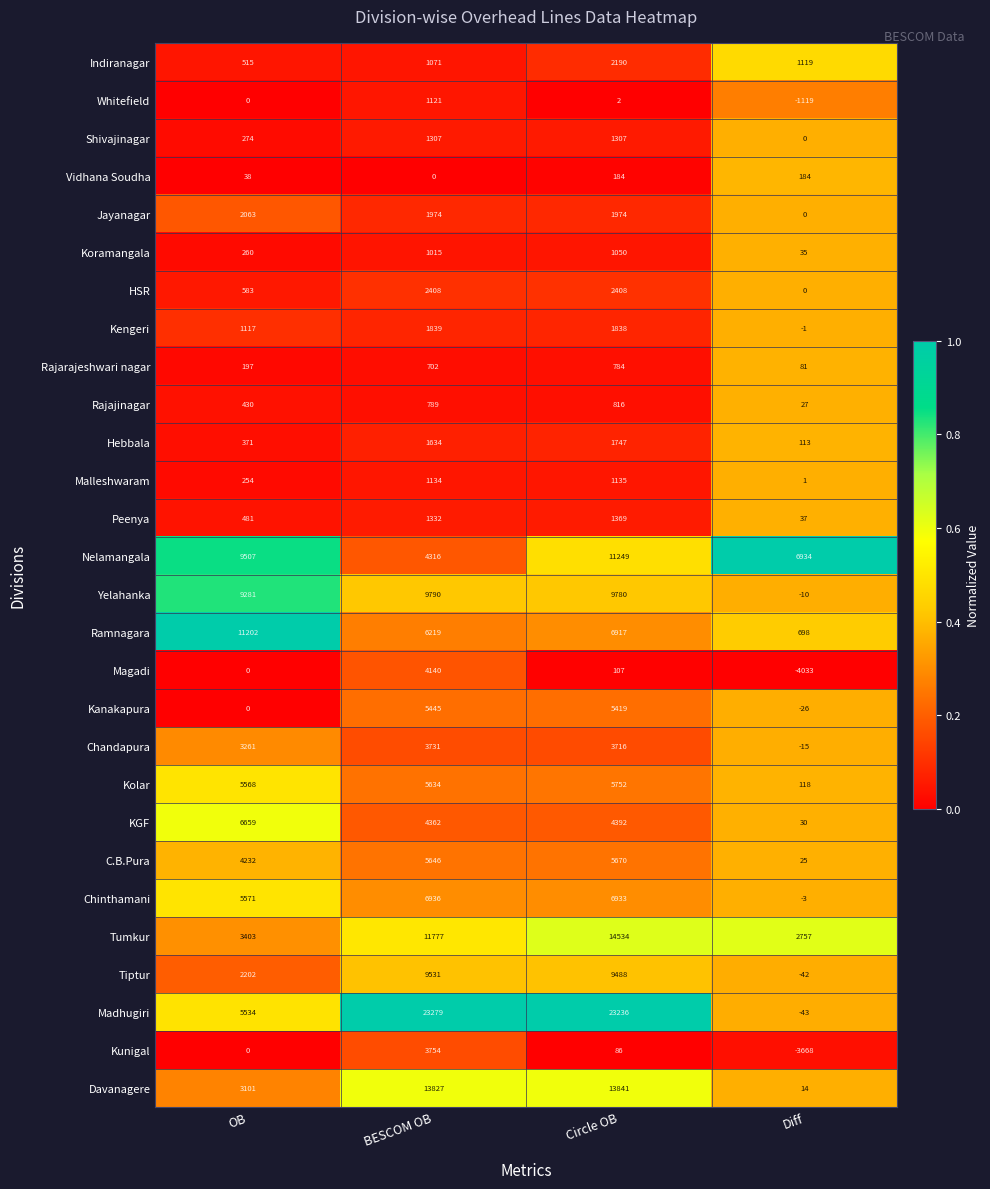

Rank the series by their maximum value, from highest to lowest.

Madhugiri, Tumkur, Davanagere, Nelamangala, Ramnagara, Yelahanka, Tiptur, Chinthamani, KGF, Kolar, C.B.Pura, Kanakapura, Magadi, Kunigal, Chandapura, HSR, Indiranagar, Jayanagar, Kengeri, Hebbala, Peenya, Shivajinagar, Malleshwaram, Whitefield, Koramangala, Rajajinagar, Rajarajeshwari nagar, Vidhana Soudha